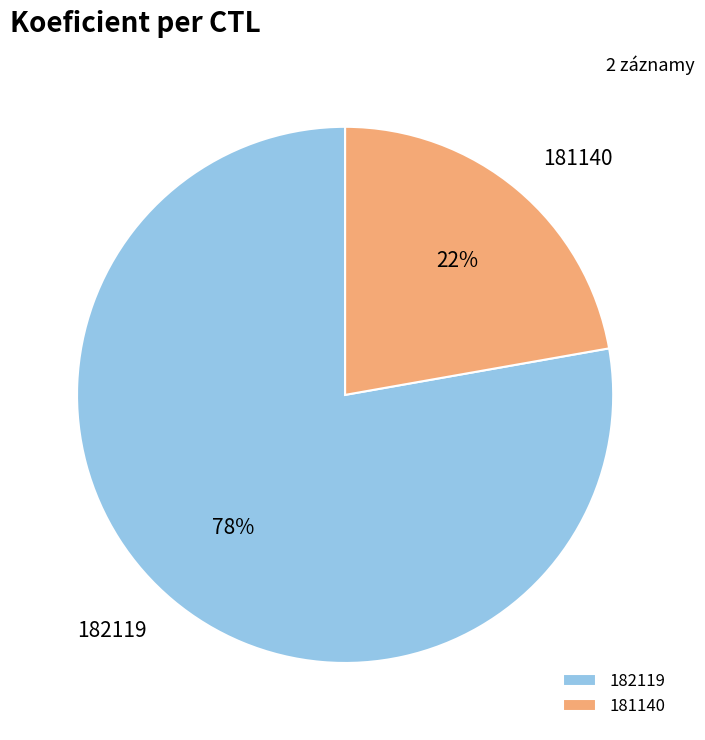

Rank the categories by value from lowest to highest.

181140, 182119